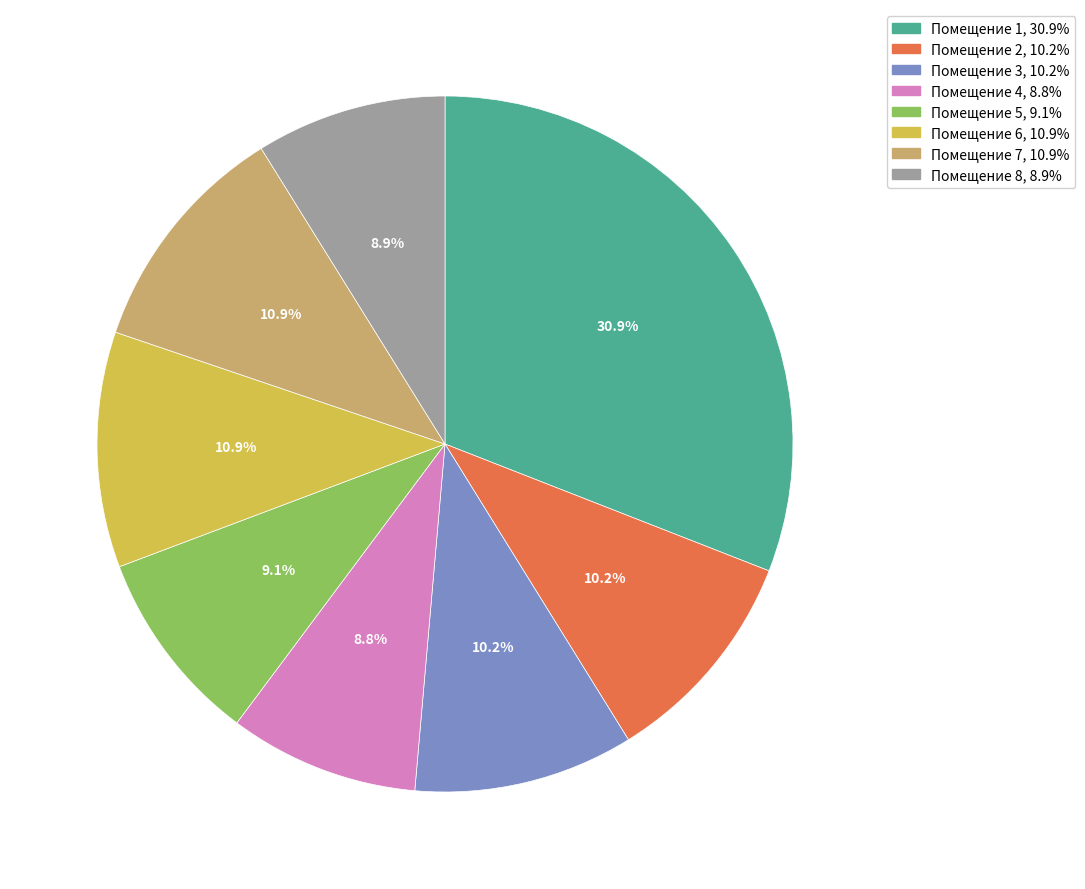

Is there a majority slice in this chart?

No